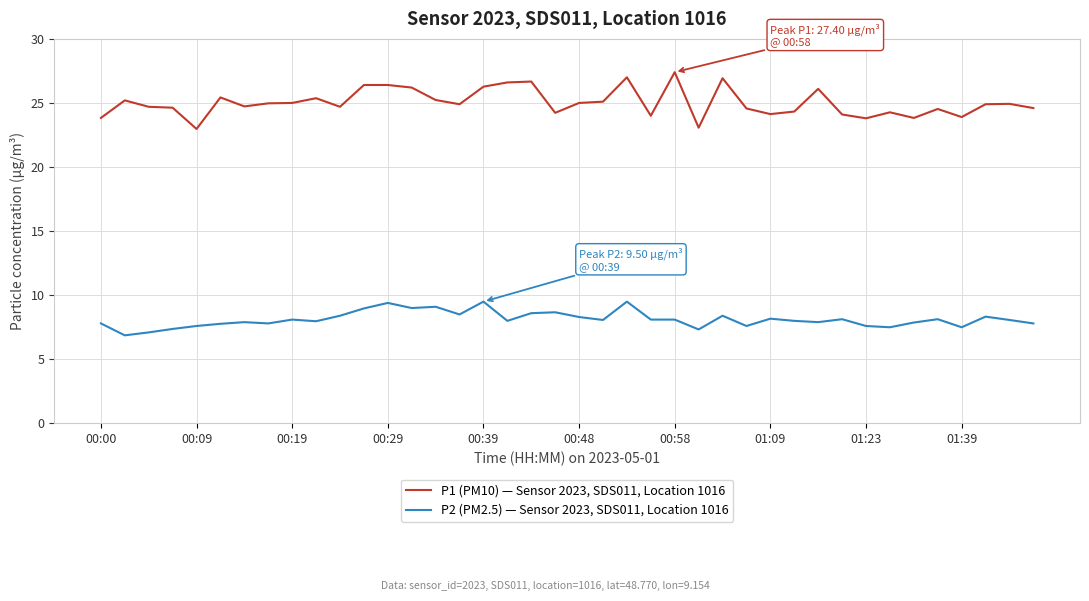

How many categories are shown in the chart?

40